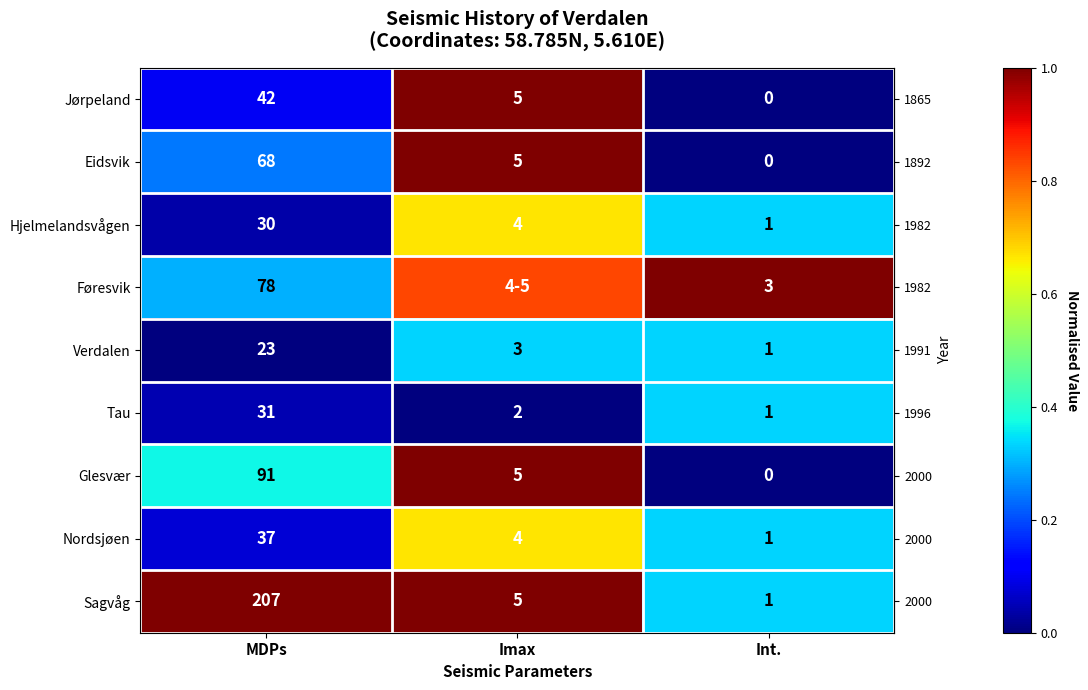

How many positive values does the row_1 series have?

2